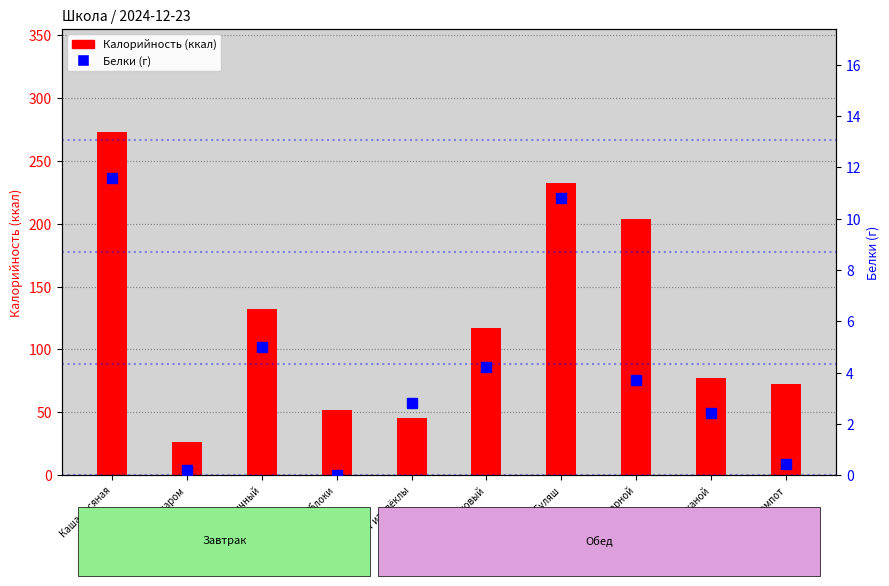

List the series in order of their peak value, highest first.

Калорийность, Белки